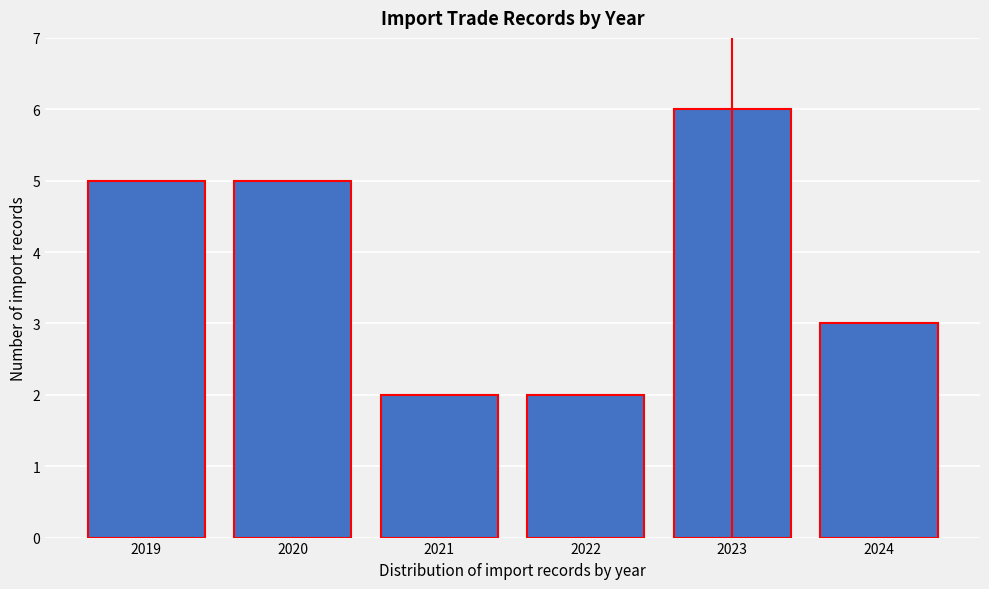

Reading right to left, what are all the values shown in this chart?

2024=3	2023=6	2022=2	2021=2	2020=5	2019=5